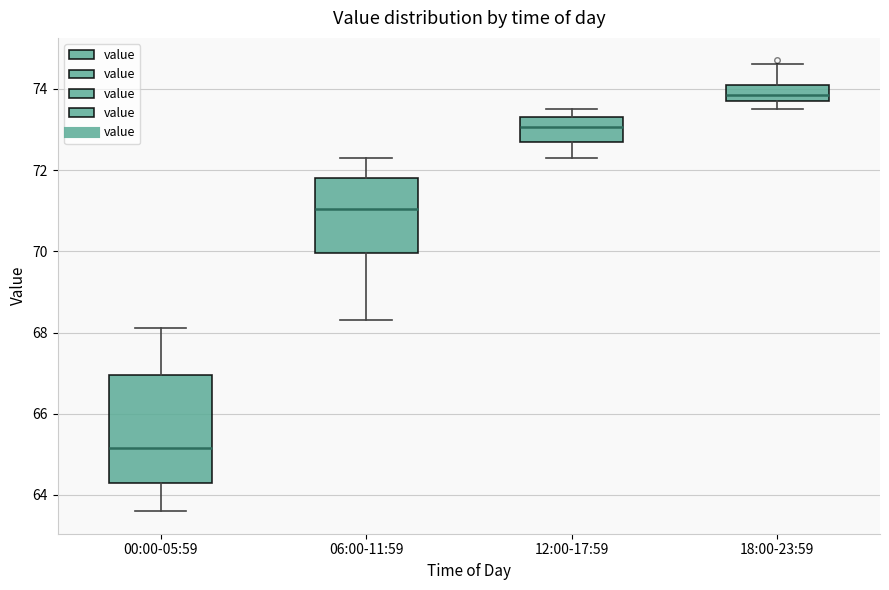

Comparing the boxes themselves (not the whiskers), which one is the tallest?

00:00-05:59